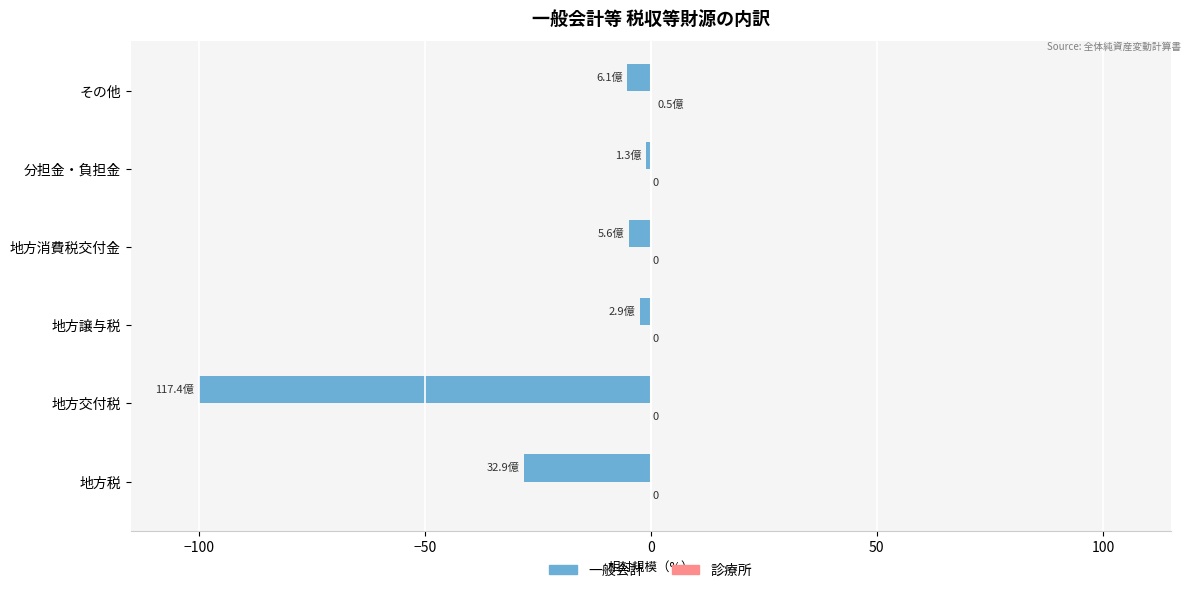

Count the number of data series in this chart.

2